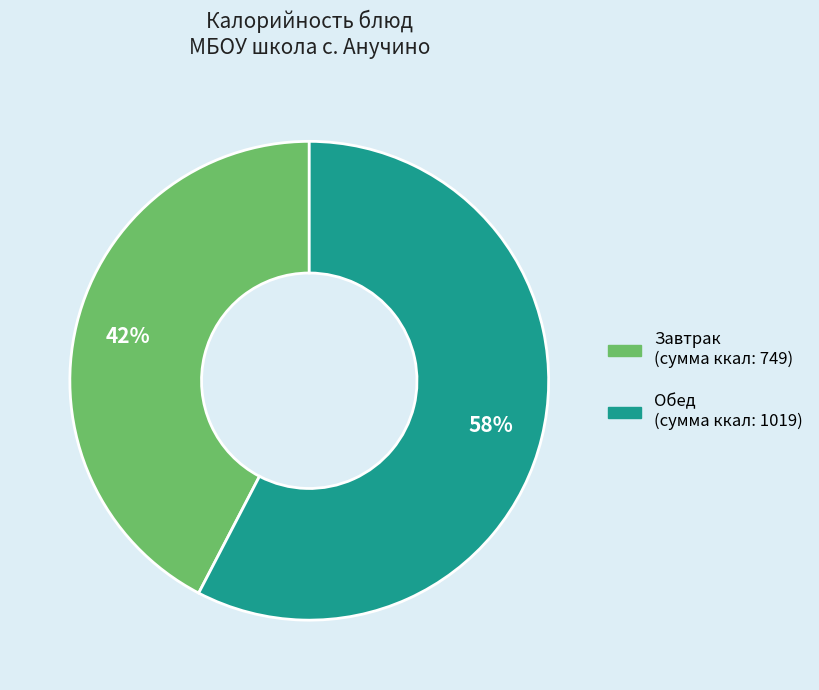

To the nearest percent, what is the average slice percentage?

50%